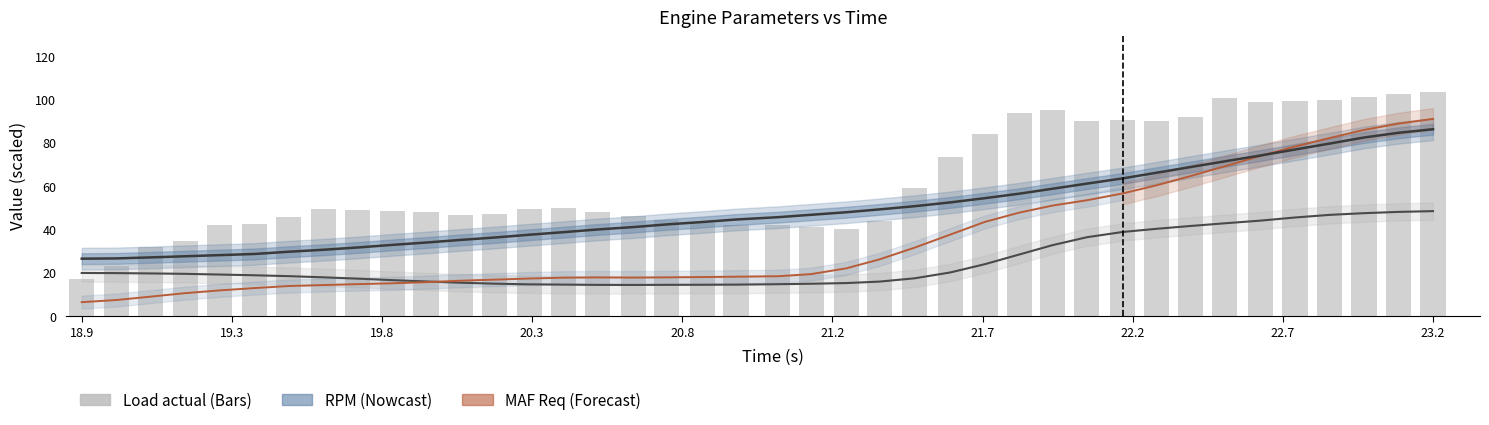

The RPM (RPM) /30 series shows 7.3 at 22.7. True or false?

False